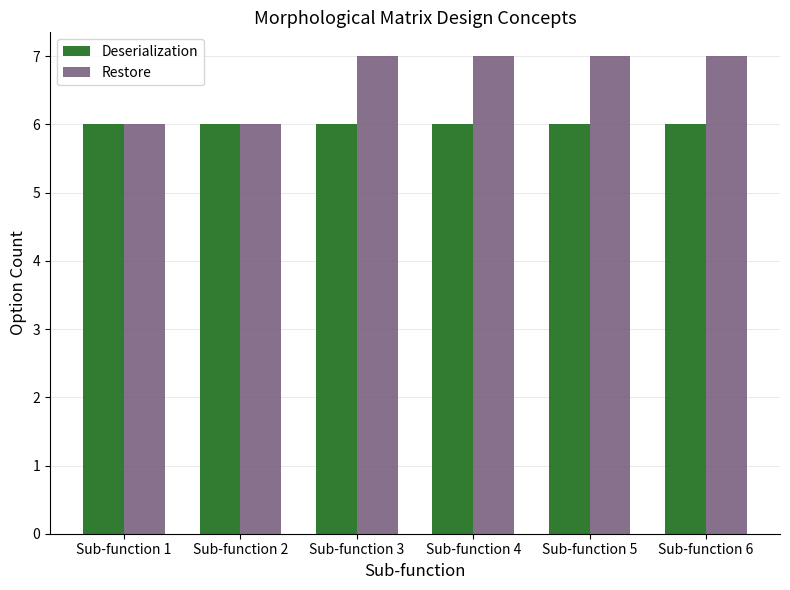

What is the minimum value shown in the chart?

6